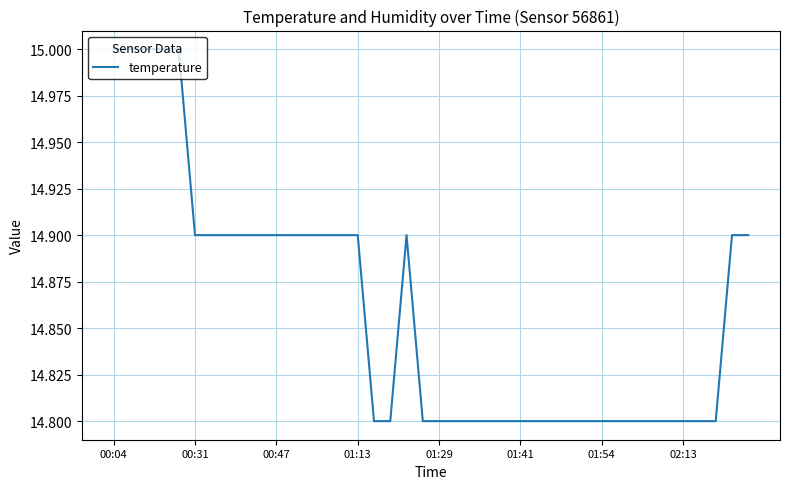

How many lines are shown in the chart?

1